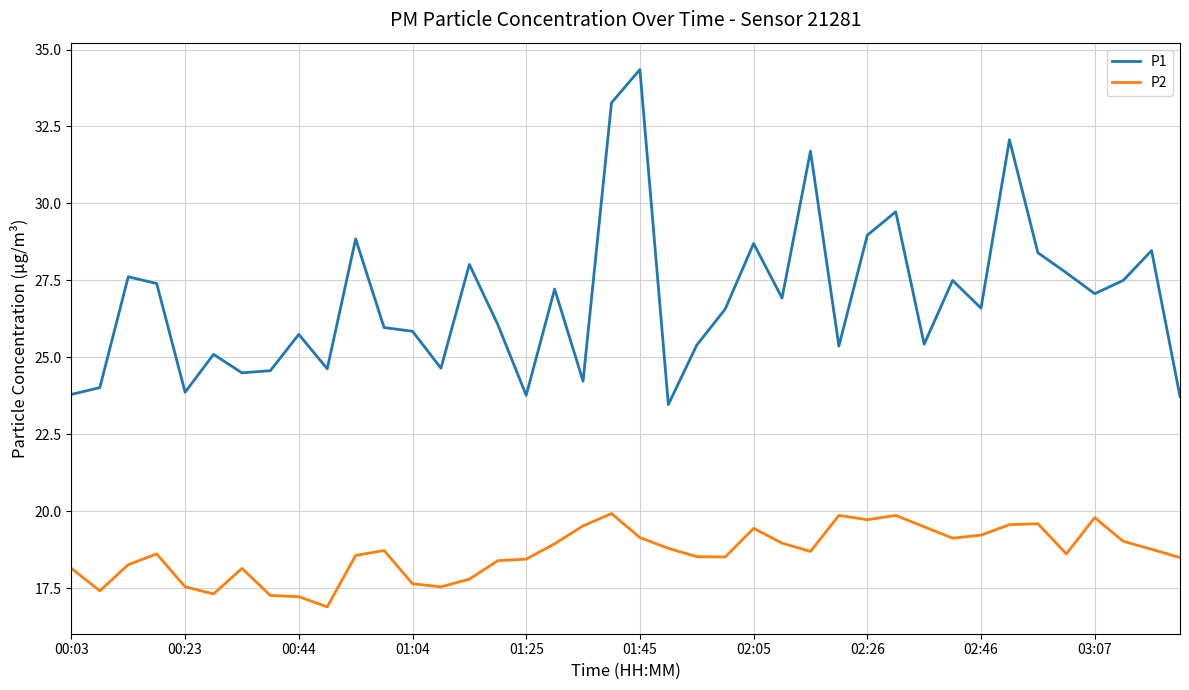

What is the difference between the maximum and minimum values in the P2 series?

3.0